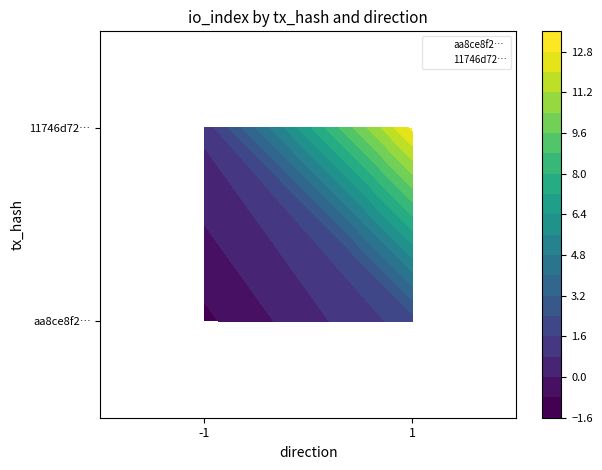

What is the difference between the maximum and minimum values in the aa8ce8f2… series?

3